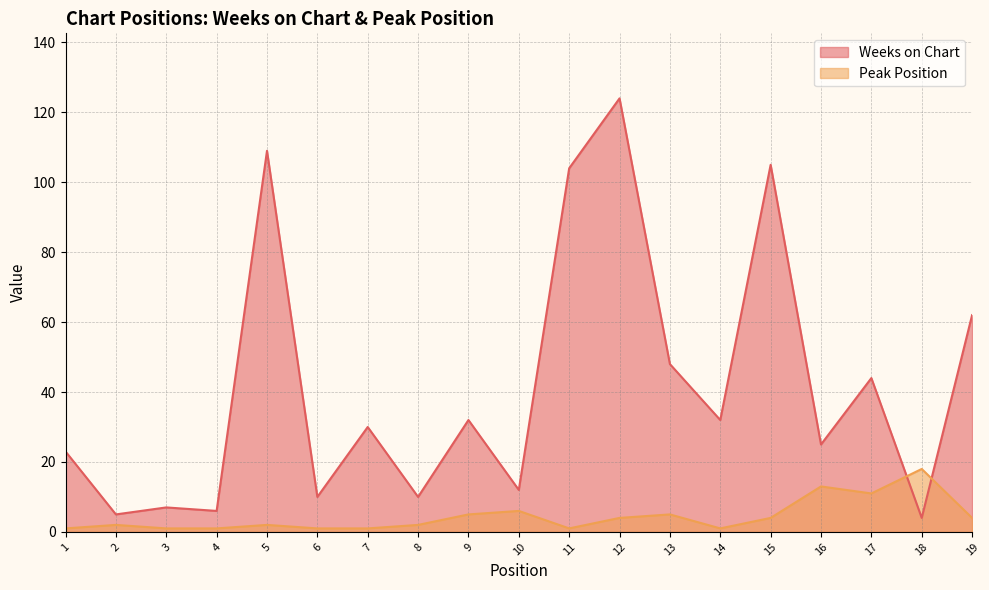

Which series changed the most between 2 and 7?

Weeks on Chart